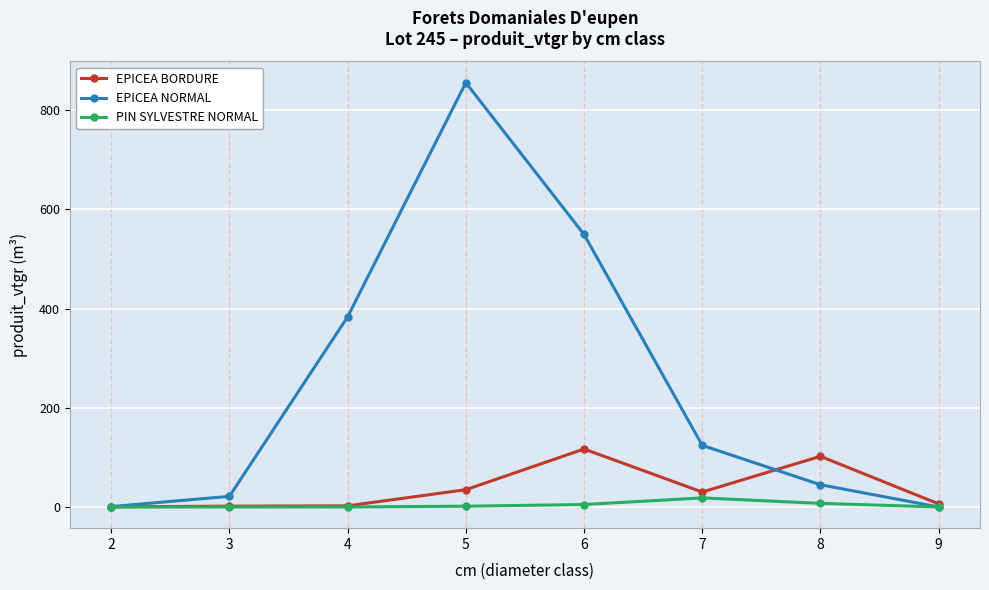

What are all the series names shown in the legend?

EPICEA BORDURE, EPICEA NORMAL, PIN SYLVESTRE NORMAL